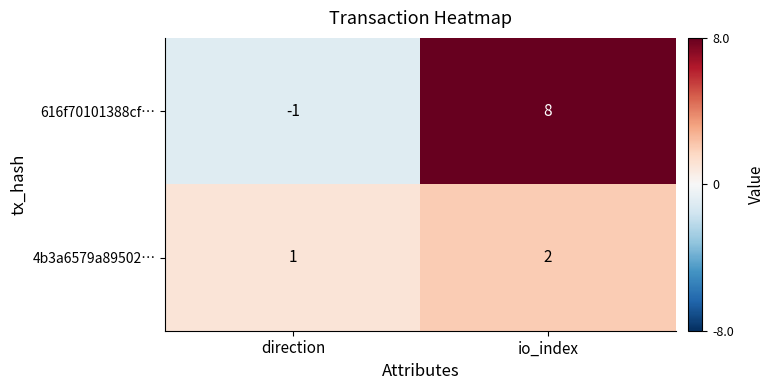

Reading right to left, transcribe all the data shown in this chart.

616f70101388cf…: io_index=8	direction=-1
4b3a6579a89502…: io_index=2	direction=1